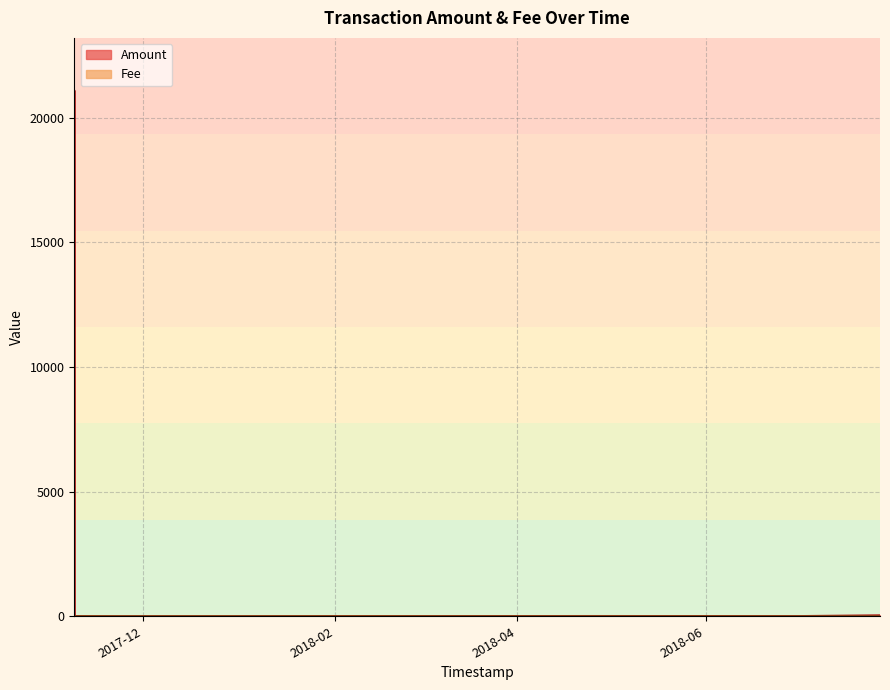

Count the number of data series in this chart.

2